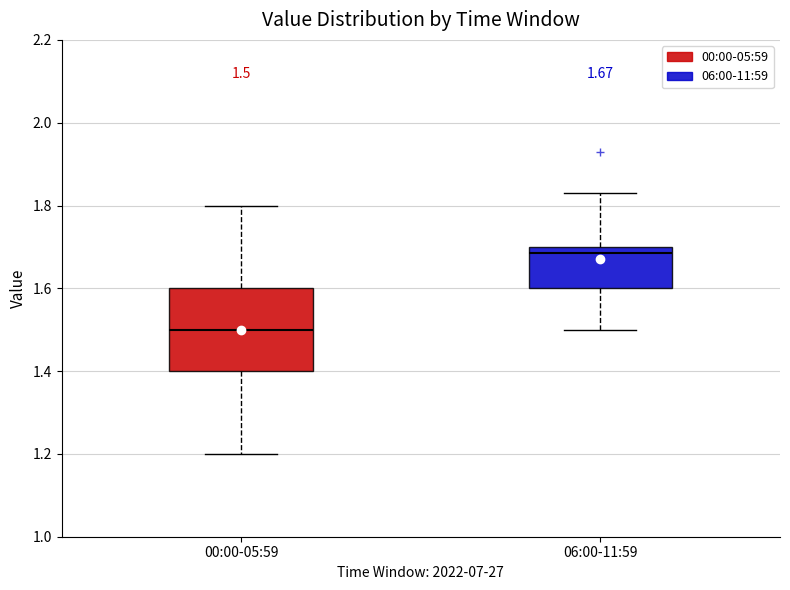

Comparing the boxes themselves (not the whiskers), which one is the tallest?

00:00-05:59